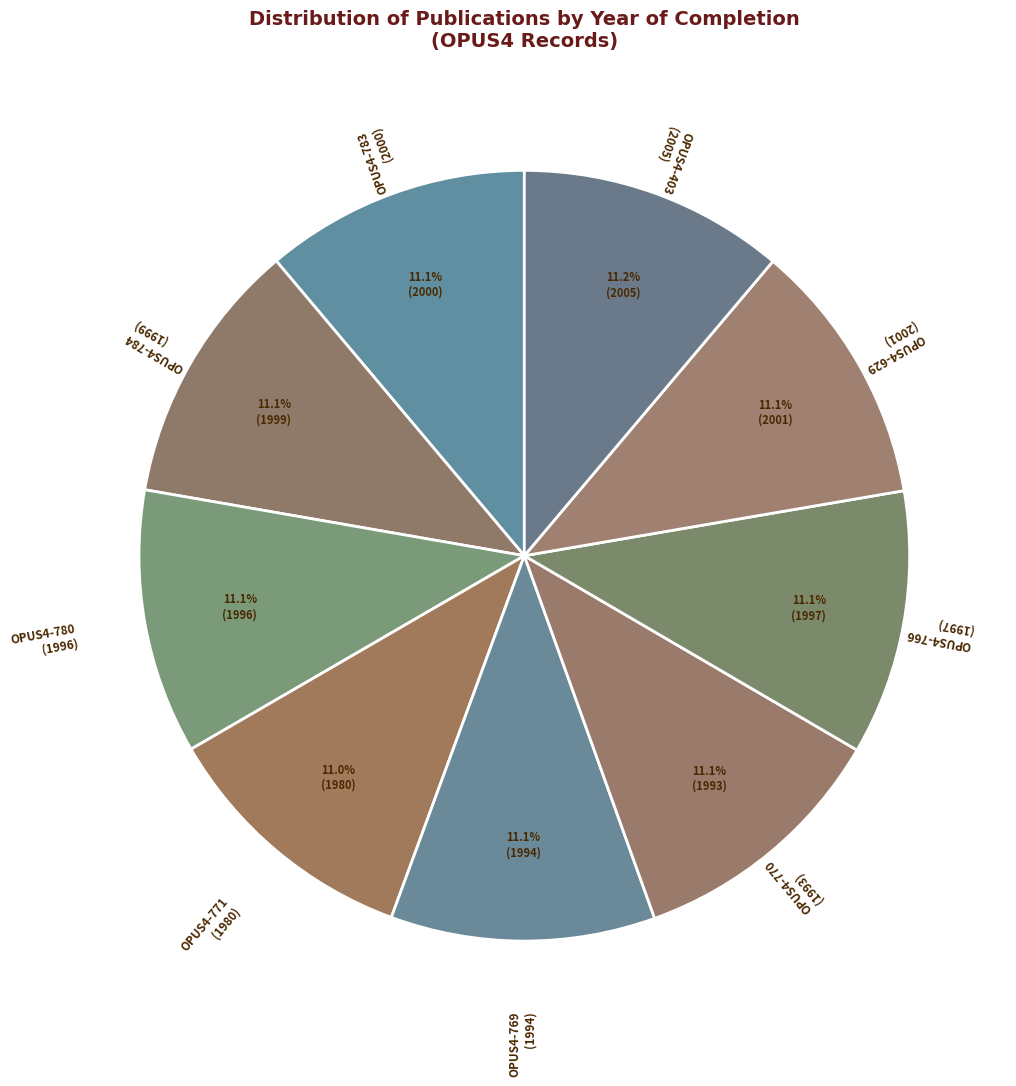

How many slices are in this pie chart?

9